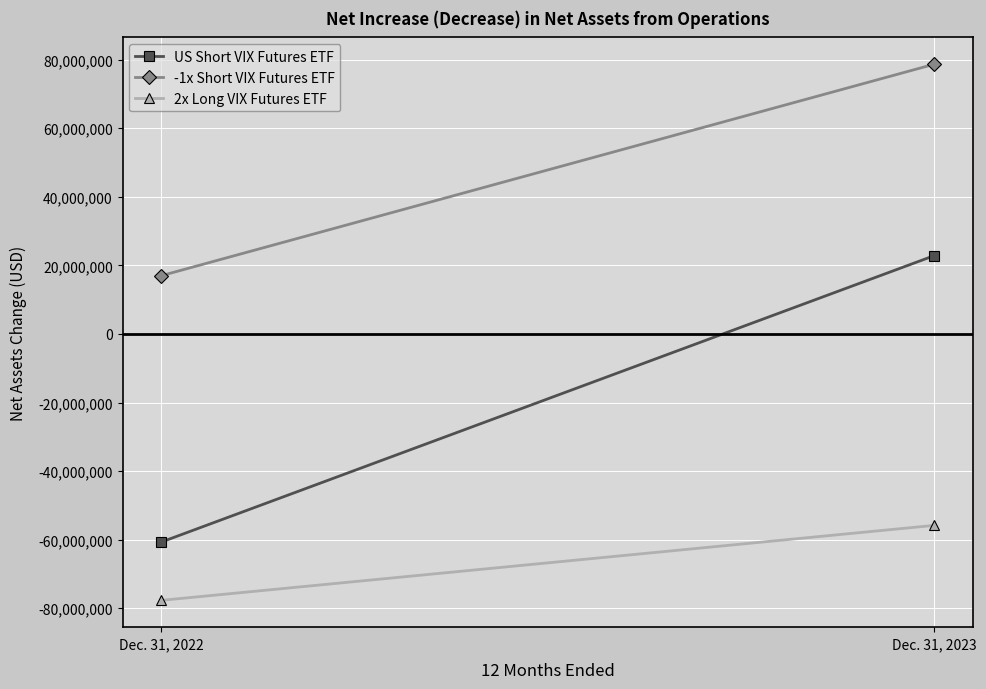

Is it true that 2x Long VIX Futures ETF equals -52869895 at Dec. 31, 2022?

False